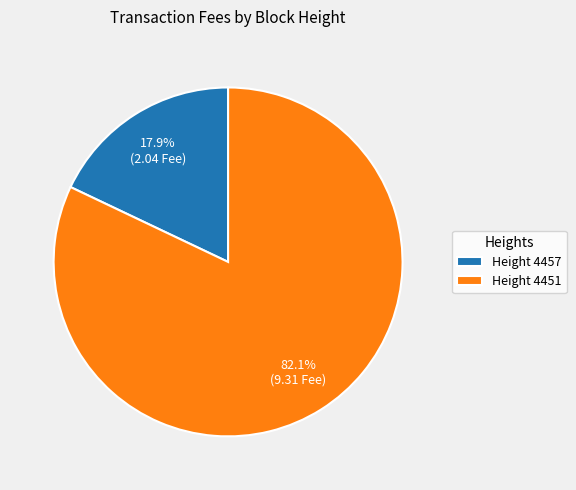

Which slice is the smallest?

Height 4457